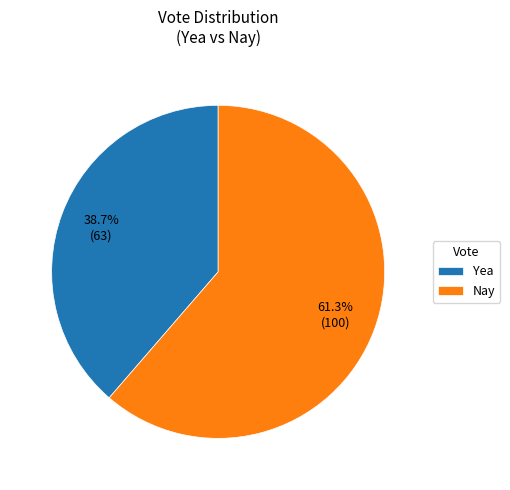

What is the largest slice in the pie chart?

Nay